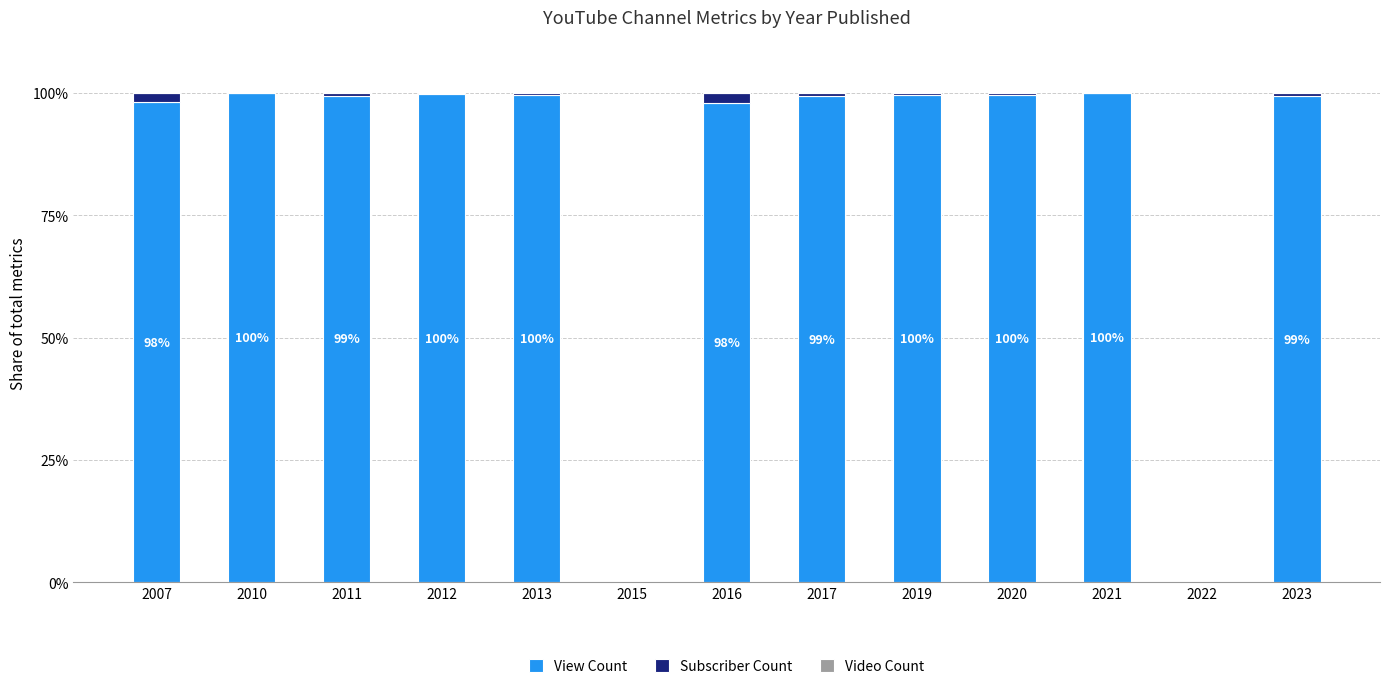

What is the sum of all View Count values?

1092.5